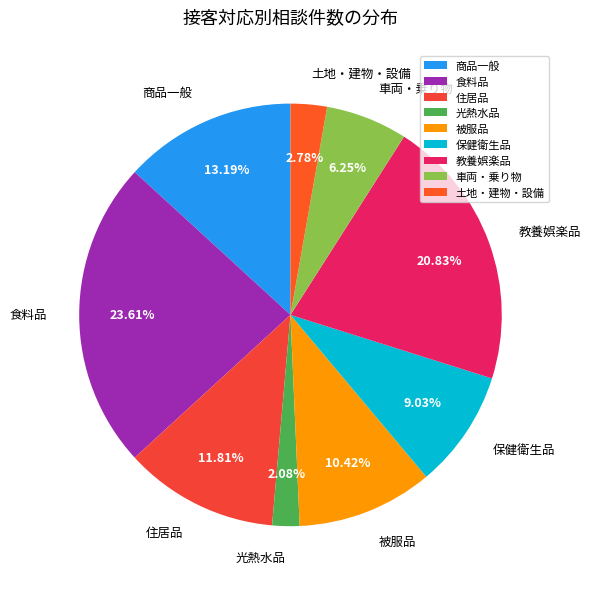

To the nearest percent, what portion does 教養娯楽品 represent?

21%